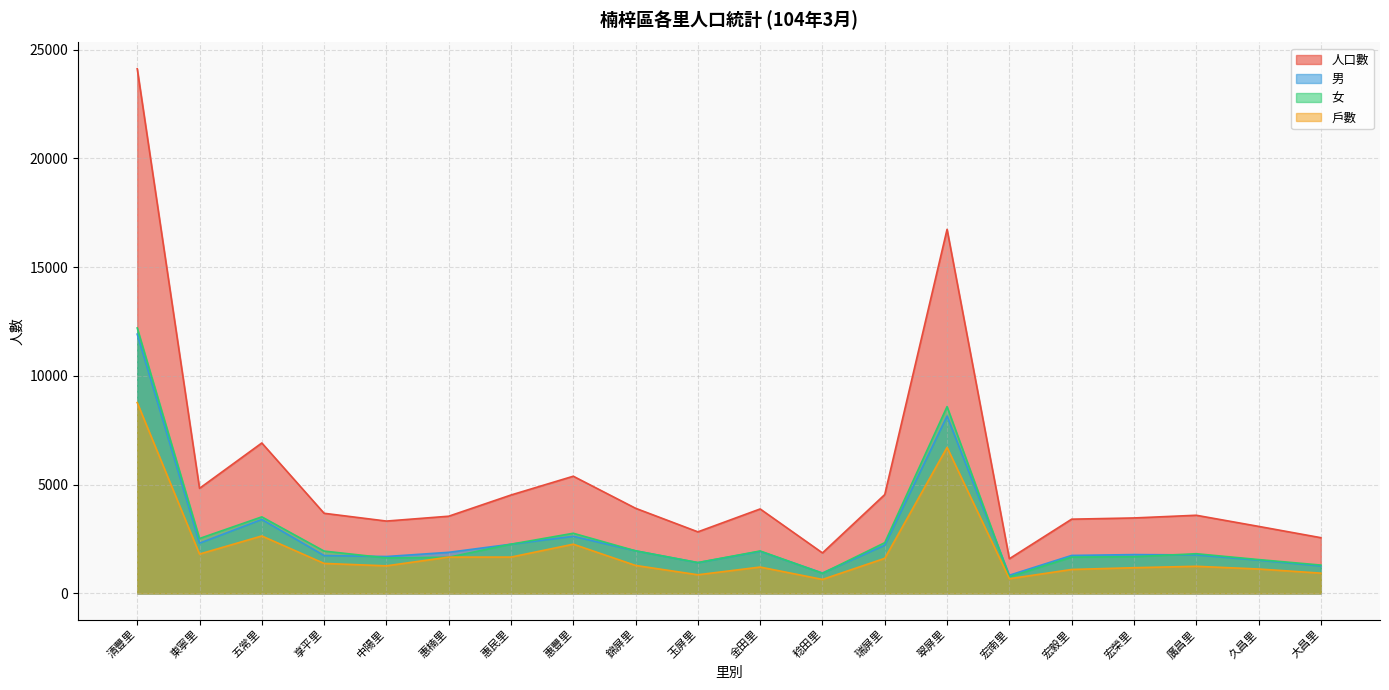

What are all the series names shown in the legend?

人口數, 男, 女, 戶數